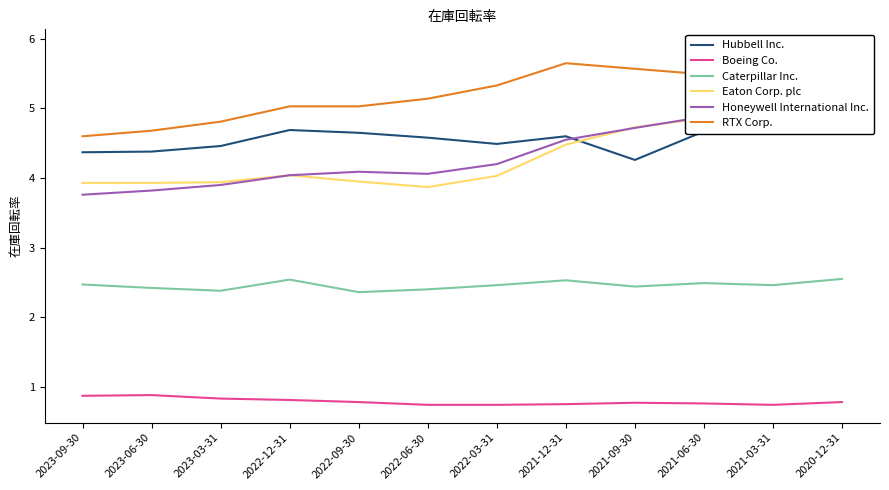

How many distinct data groups are displayed?

6